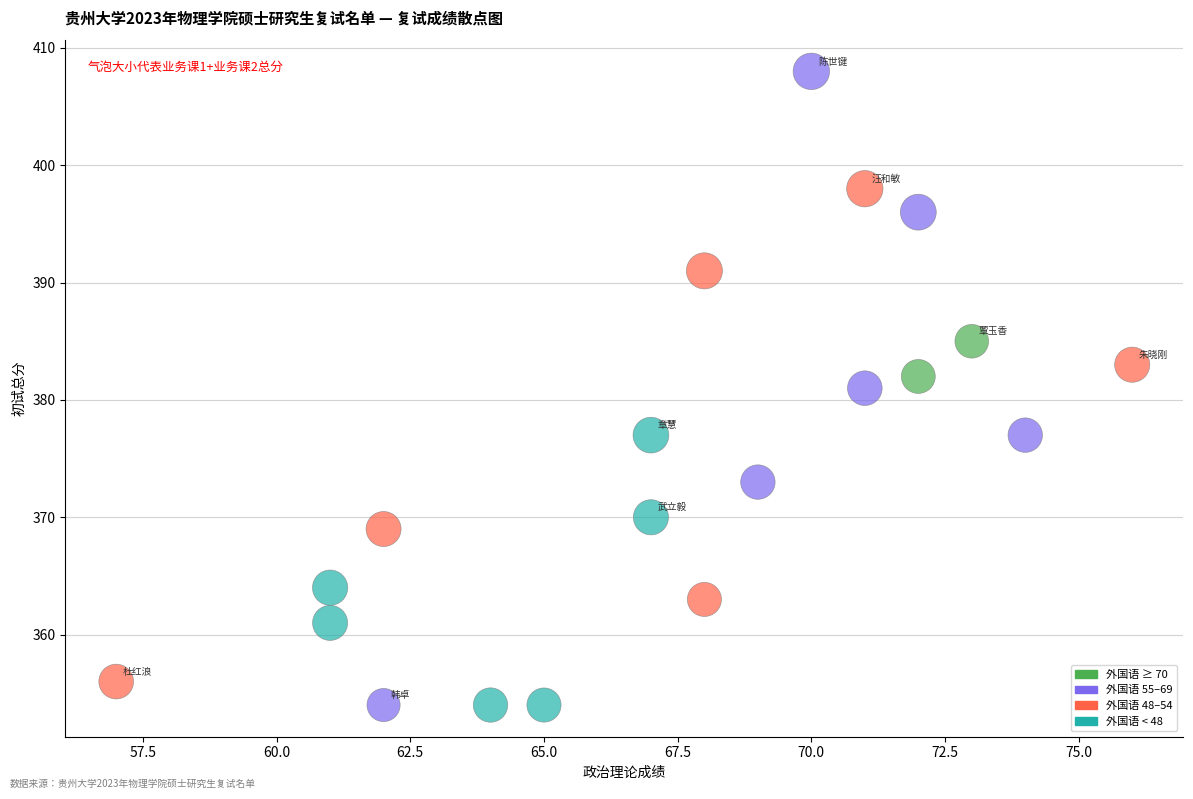

What is the range of Y values (max minus min)?

54